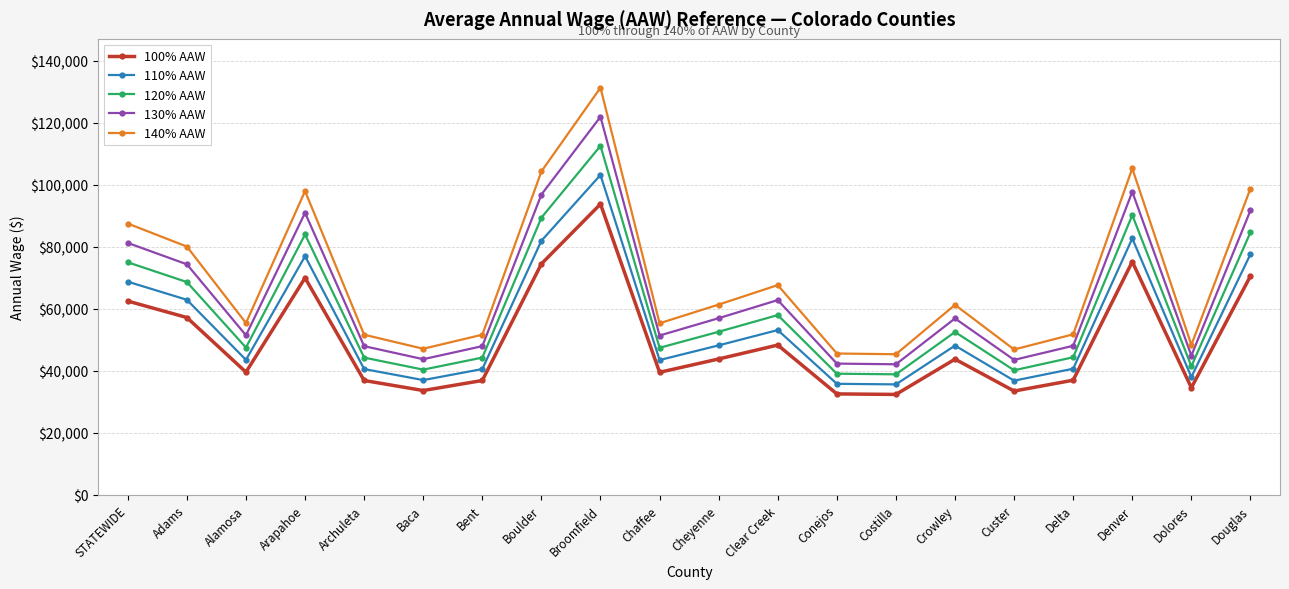

What is the sum of the 120% AAW values at Boulder and Douglas?

174111.6